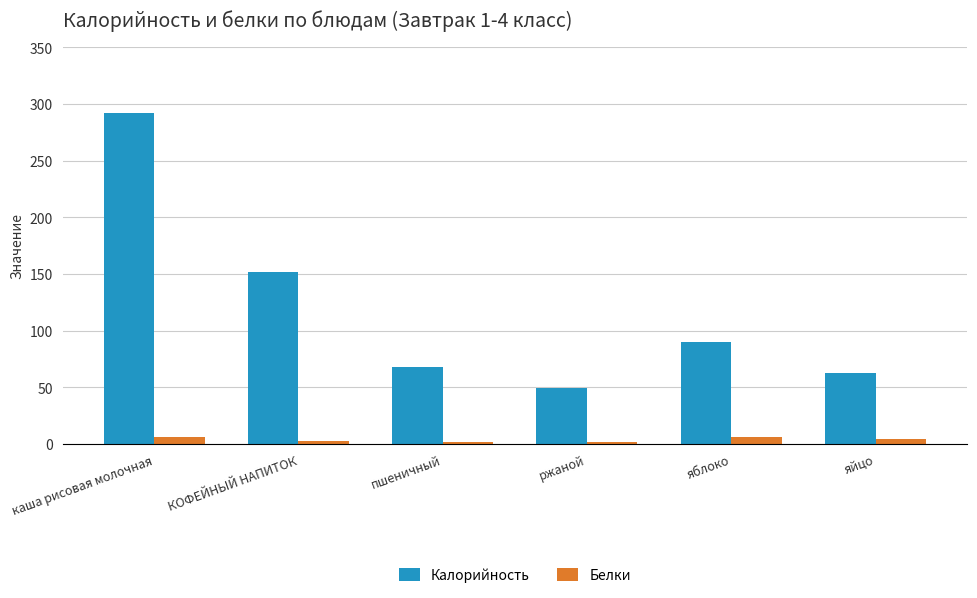

Where does the Калорийность series first go above 90?

каша рисовая молочная